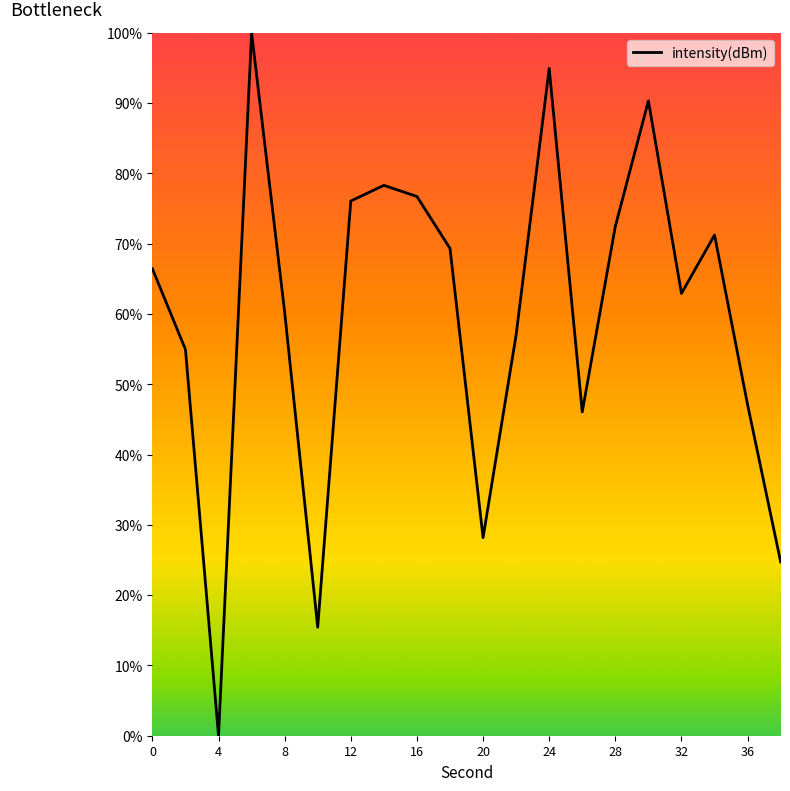

What is the greatest value displayed?

100.0